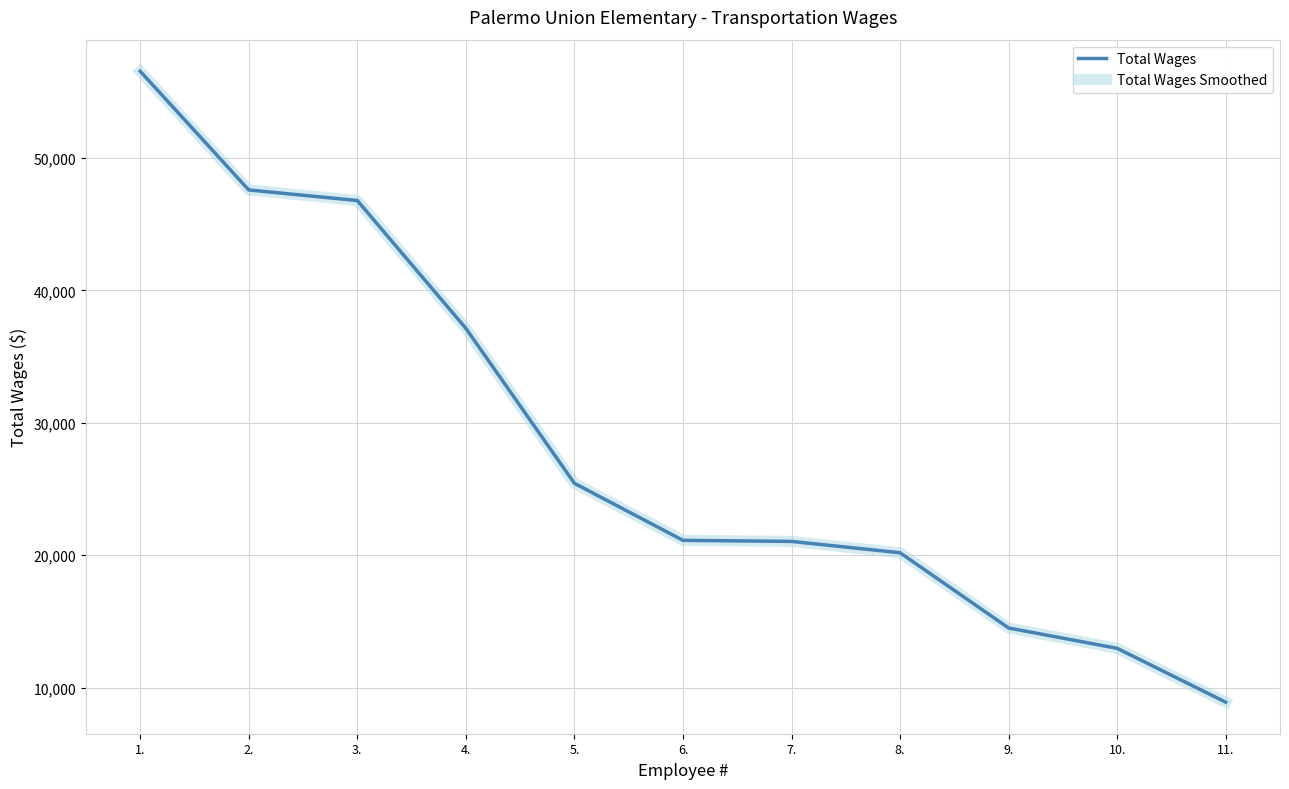

Is this an area chart (filled region under the line)?

No